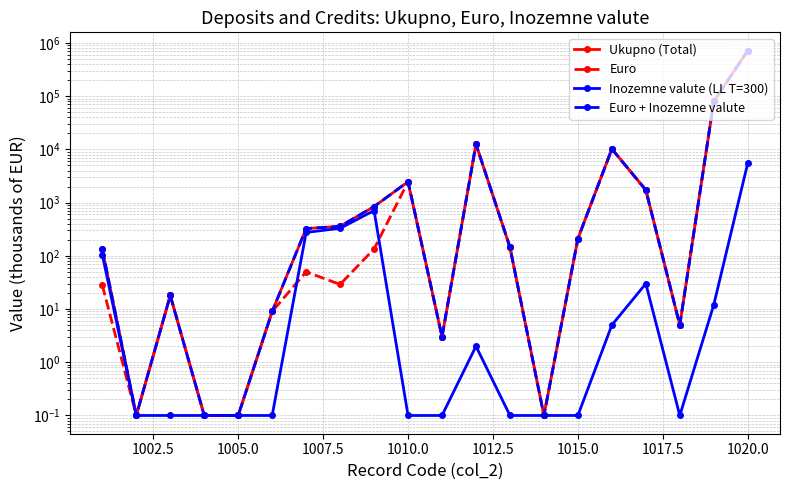

True or false: Inozemne valute (LL T=300) and Euro cross at least once.

True